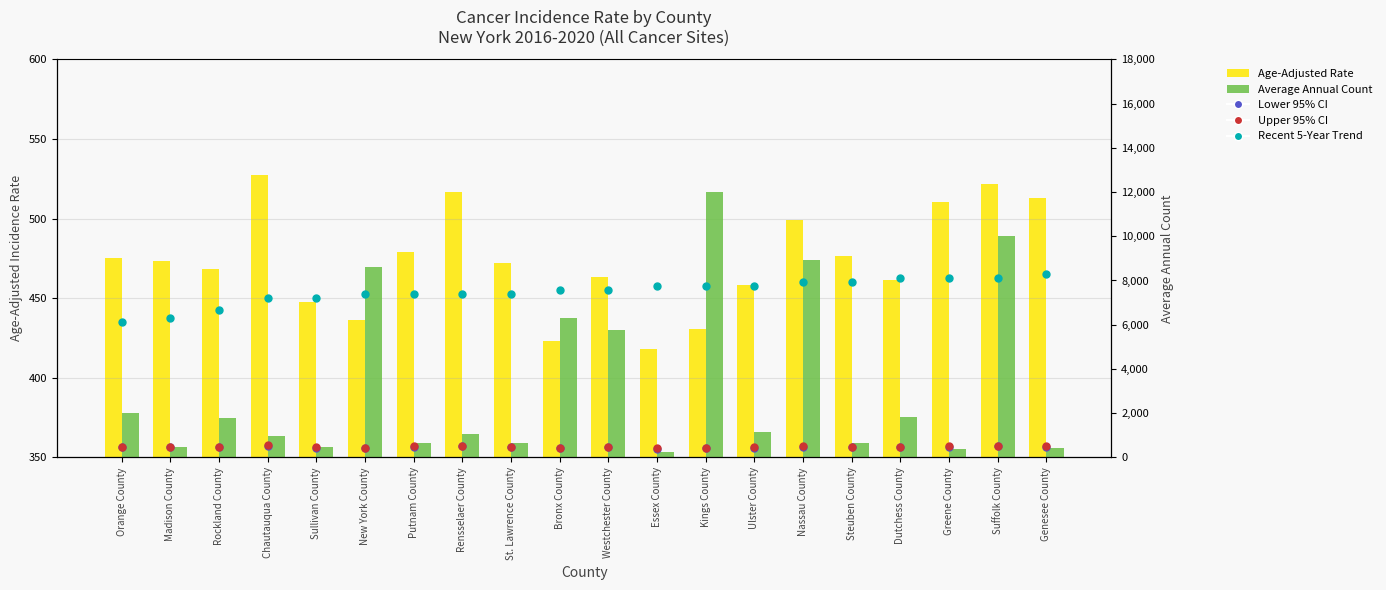

Which series has the largest total across all categories?

Average Annual Count